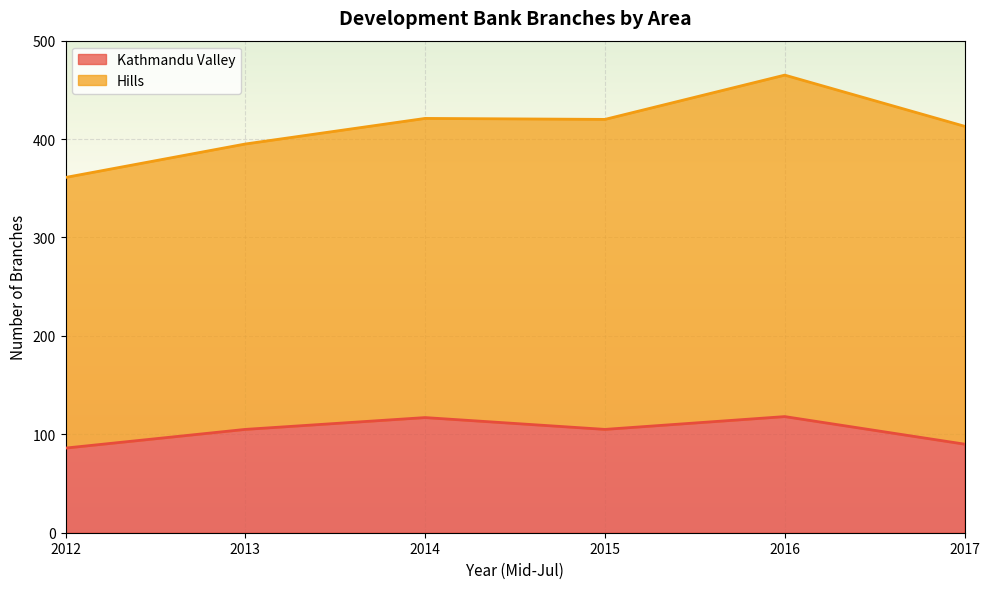

How many positive values does the 2013 series have?

2